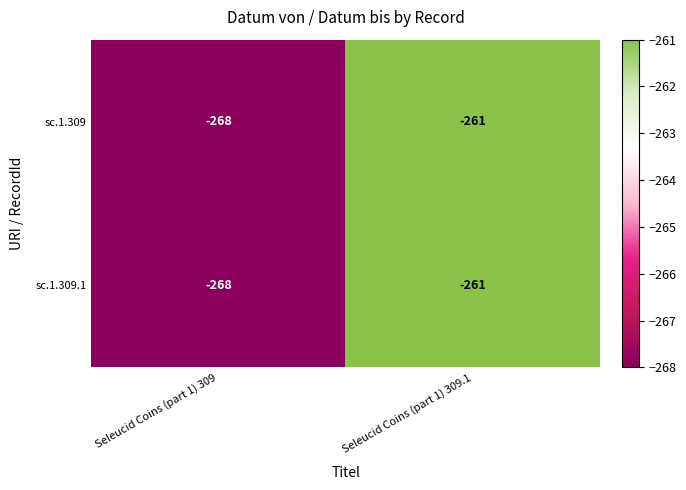

Which label corresponds to the smallest value in the chart?

Seleucid Coins (part 1) 309